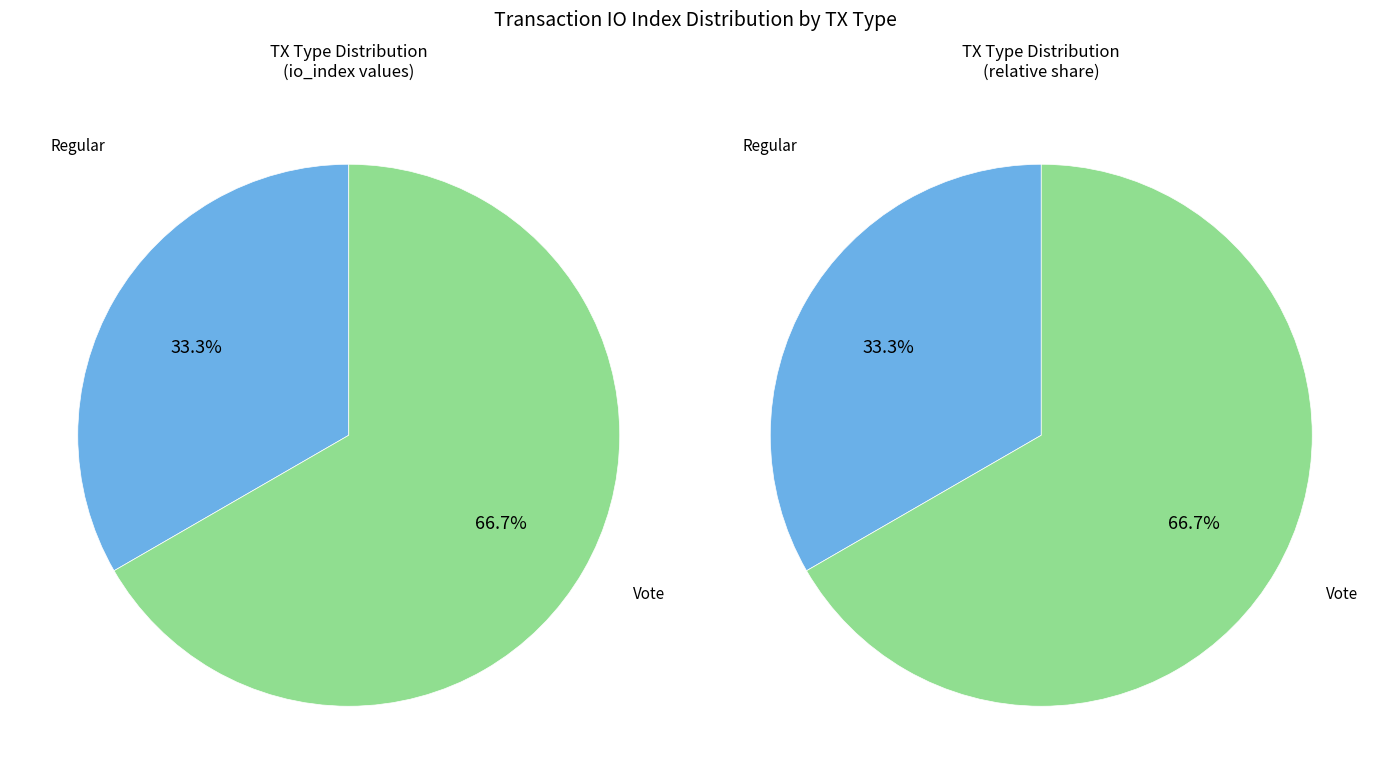

To the nearest percent, what portion does Regular represent?

33%